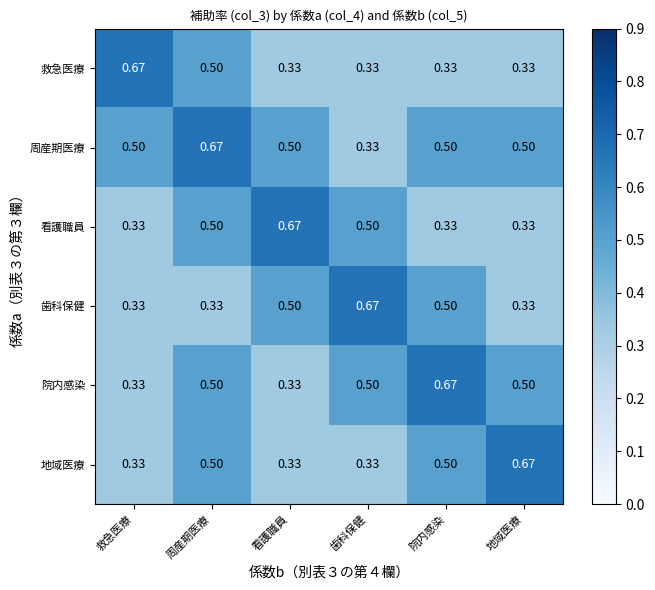

Which series has the largest total across all categories?

周産期医療